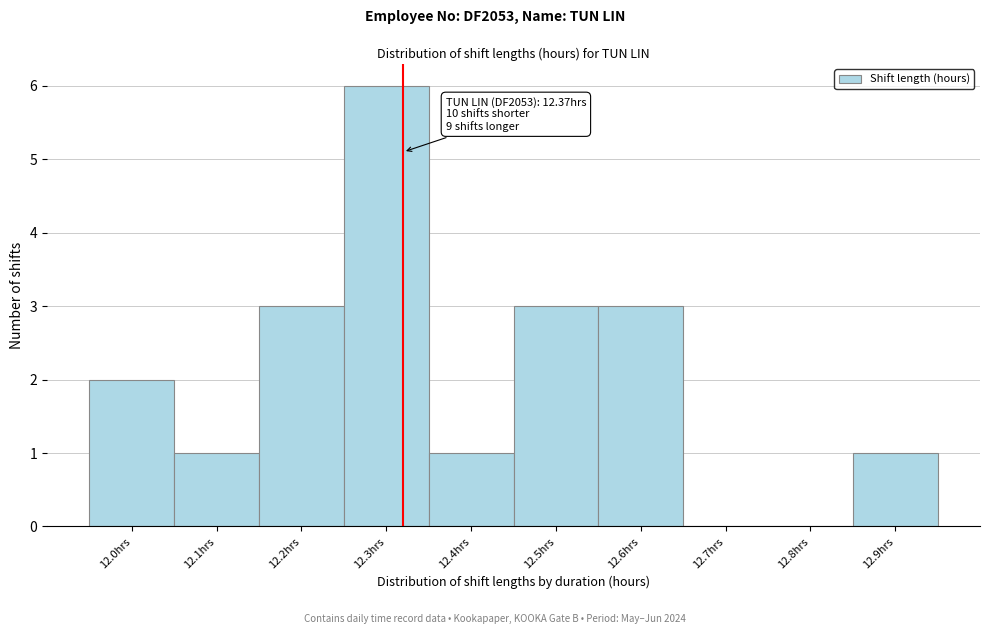

Reading right to left, list all the values displayed in this chart.

12.9hrs=1	12.8hrs=0	12.7hrs=0	12.6hrs=3	12.5hrs=3	12.4hrs=1	12.3hrs=6	12.2hrs=3	12.1hrs=1	12.0hrs=2